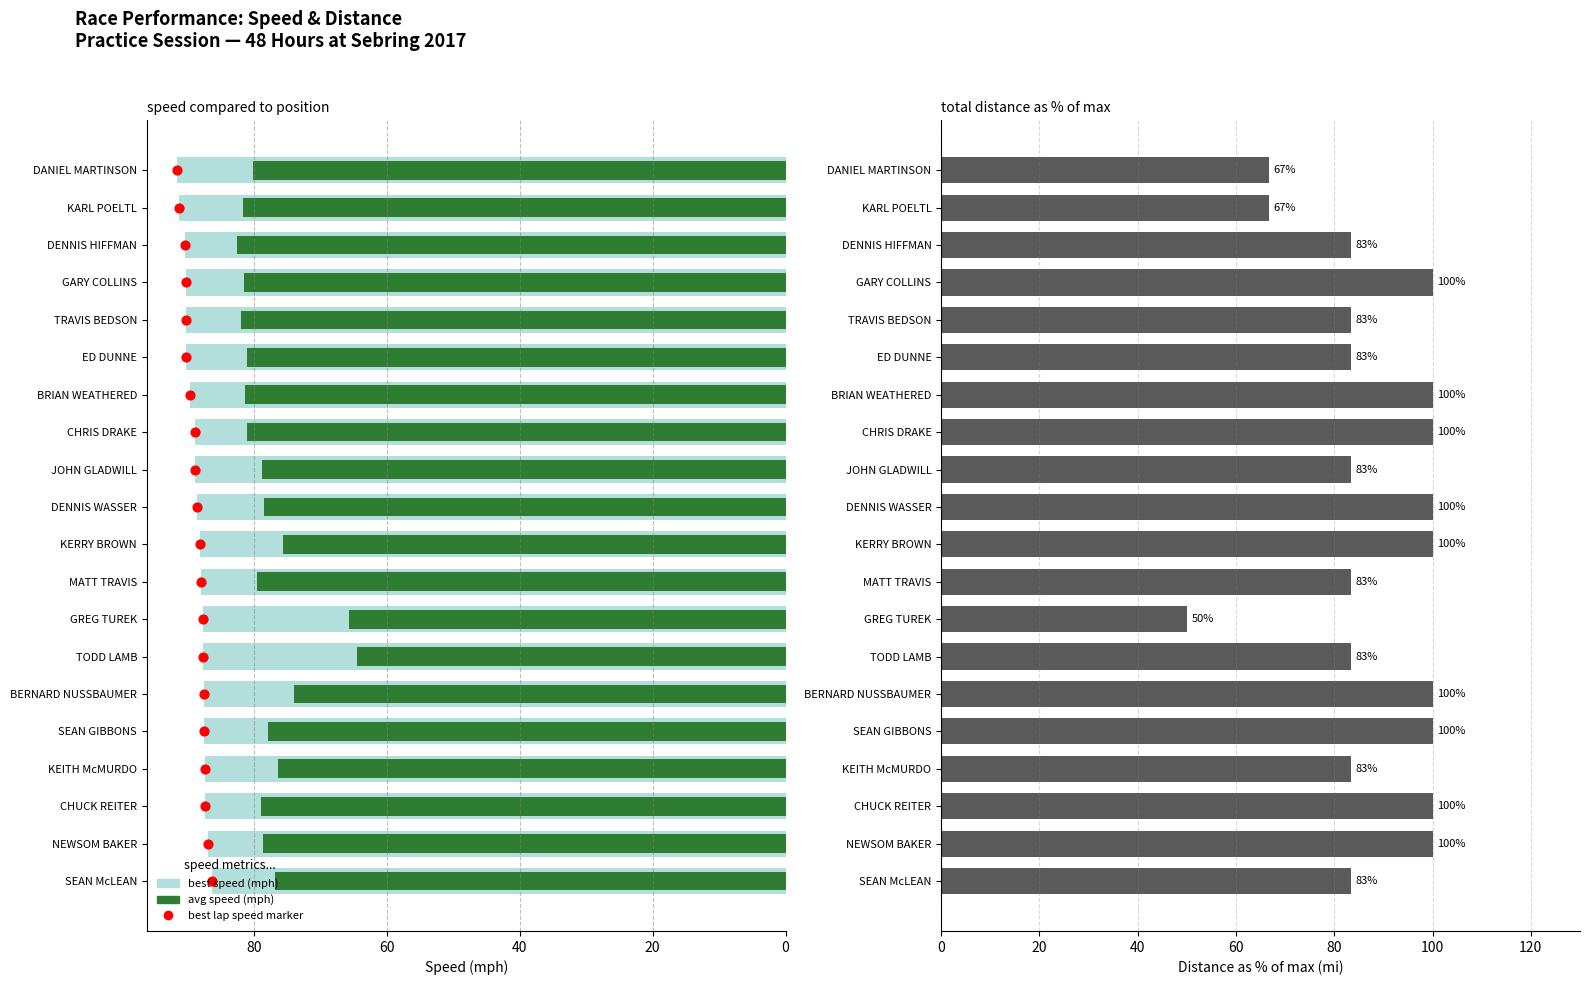

Which series reaches the maximum Y coordinate?

total distance